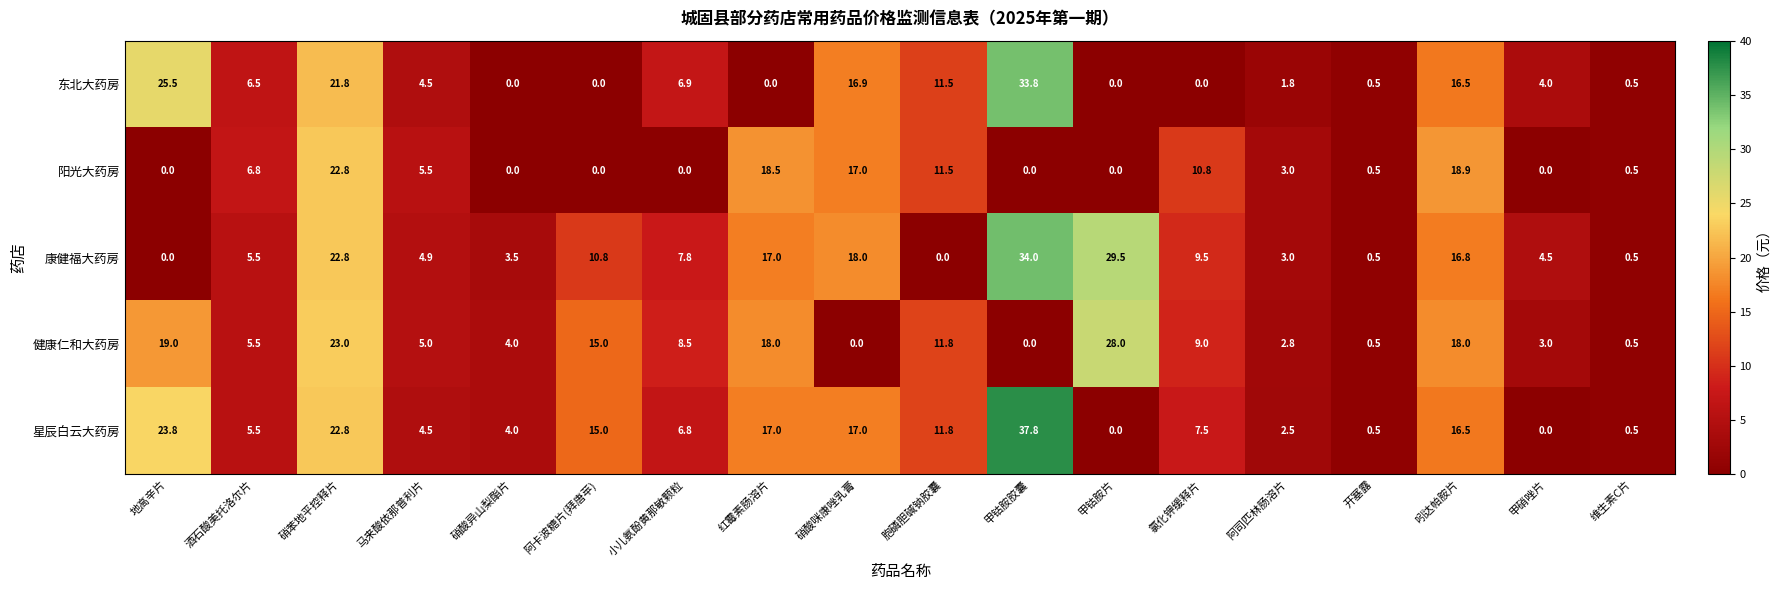

Is it true that 健康仁和大药房 equals 5.0 at 马来酸依那普利片?

True